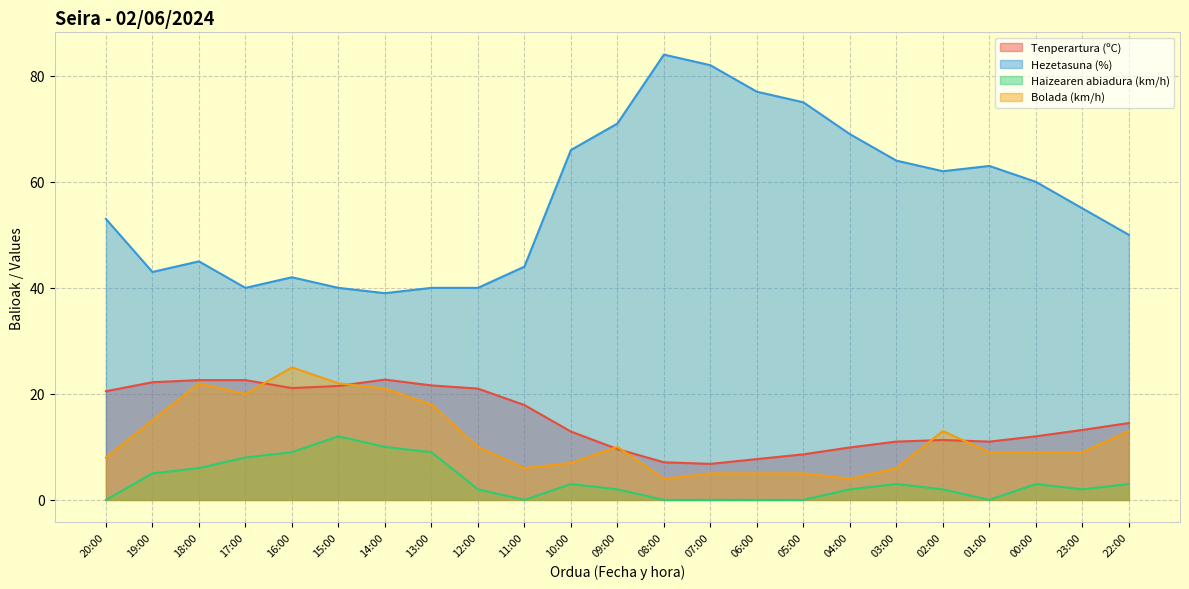

What are all the series names shown in the legend?

Tenperartura (ºC), Hezetasuna (%), Haizearen abiadura (km/h), Bolada (km/h)